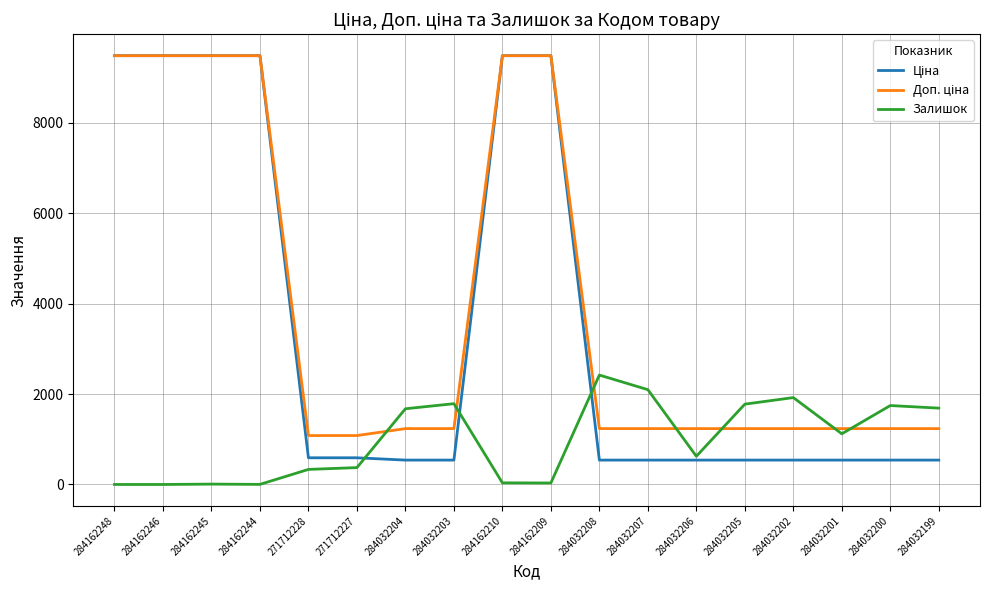

True or false: Залишок has a value of 1120.0 at 284032201.

True